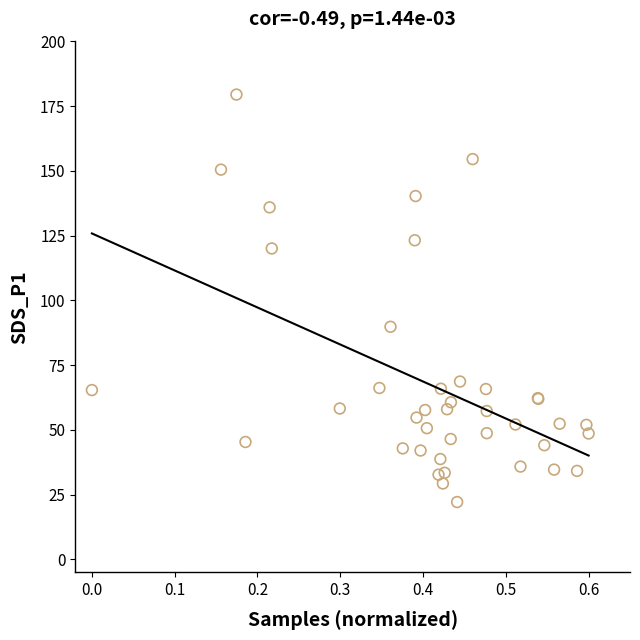

What Y value in the scatter plot is closest to 100?

89.8